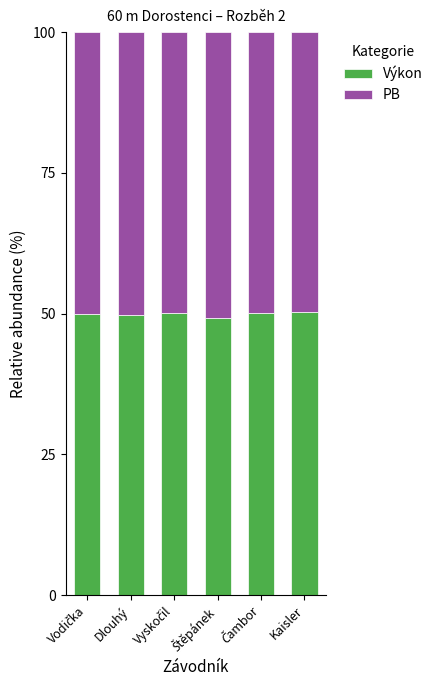

The value of Výkon at Kaisler is 50.3. True or false?

True